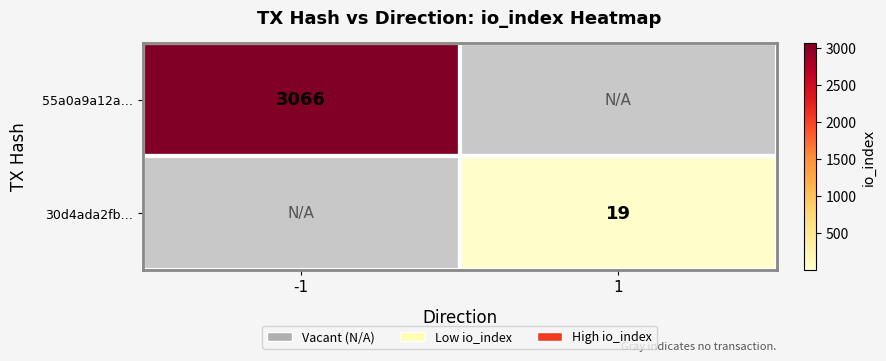

The 30d4ada2fb… series shows 28 at 1. True or false?

False